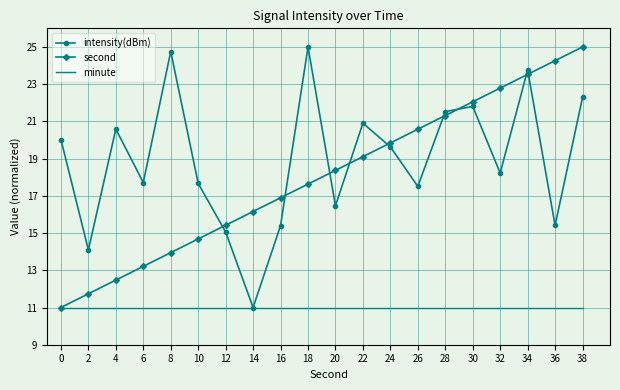

What is the minimum value for intensity(dBm)?

11.0